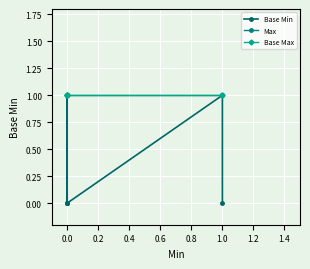

What are all the series names shown in the legend?

Base Min, Max, Base Max